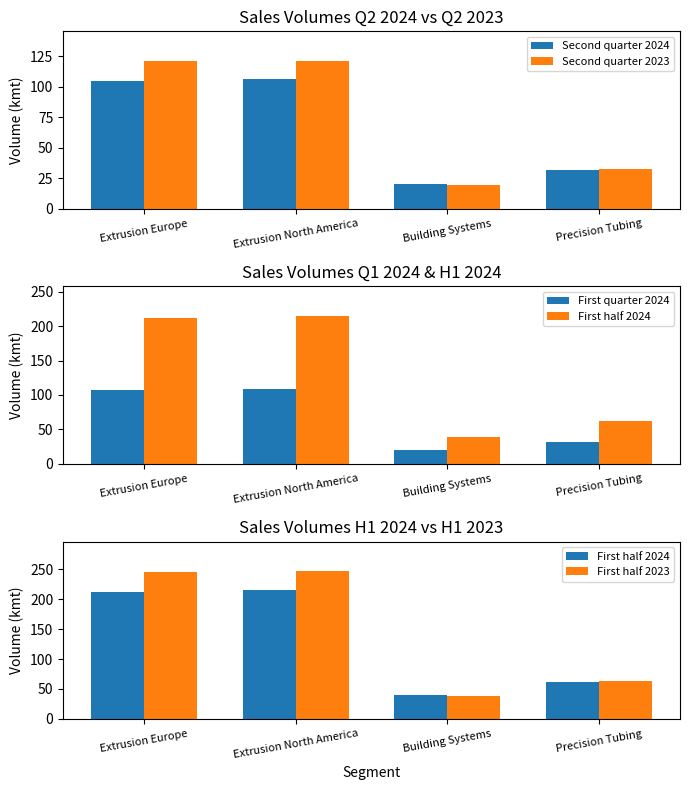

Is the value of First half 2023 at Extrusion Europe greater than the value of Second quarter 2024 at Extrusion North America?

Yes